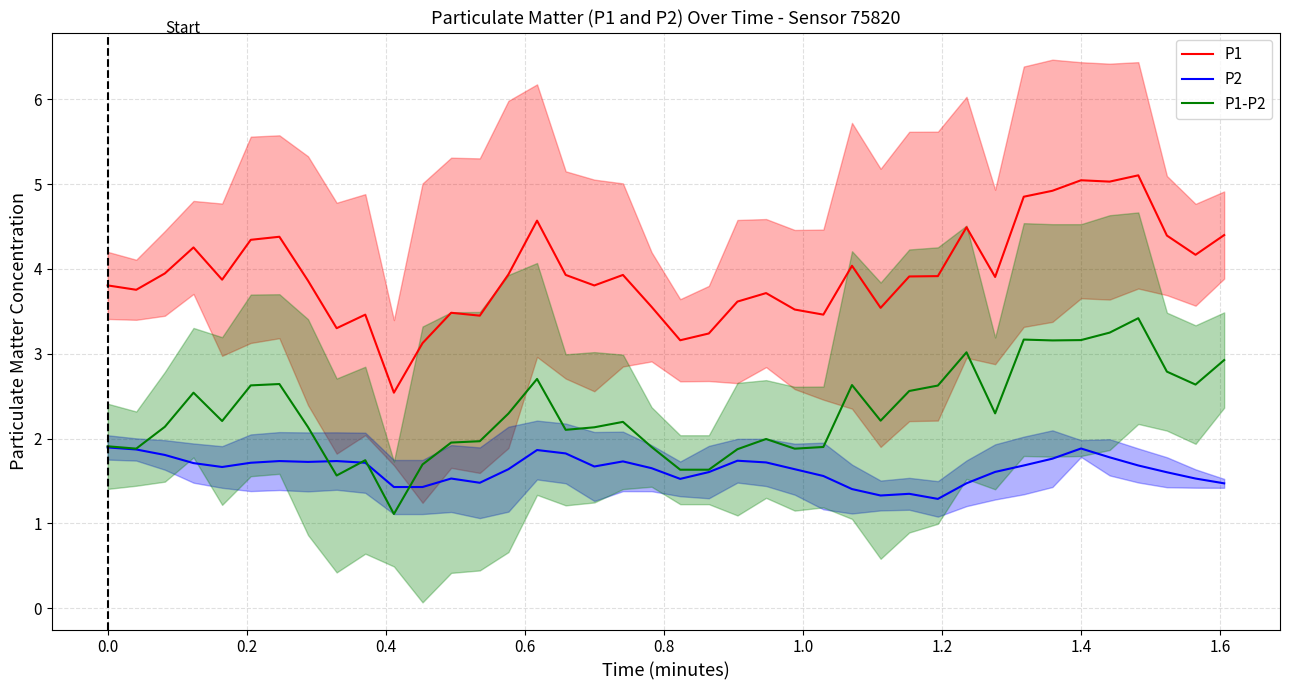

True or false: P1 and P1-P2 intersect in this chart.

False